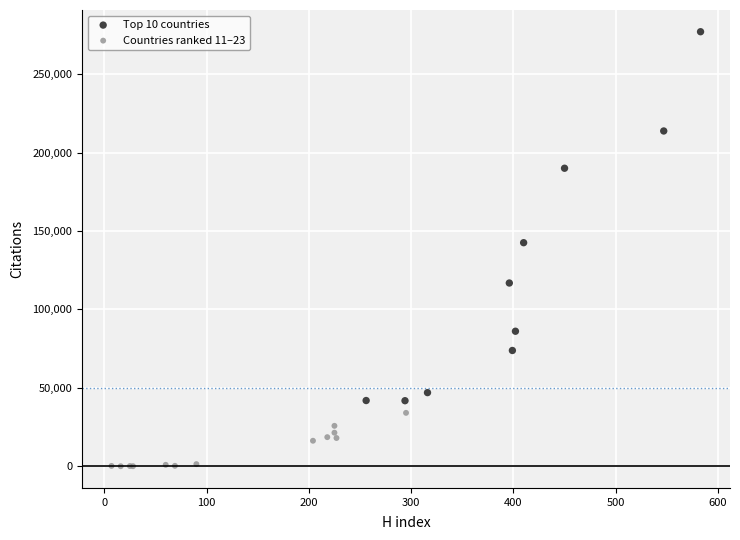

Which series contains the lowest Y value?

Countries ranked 11–23